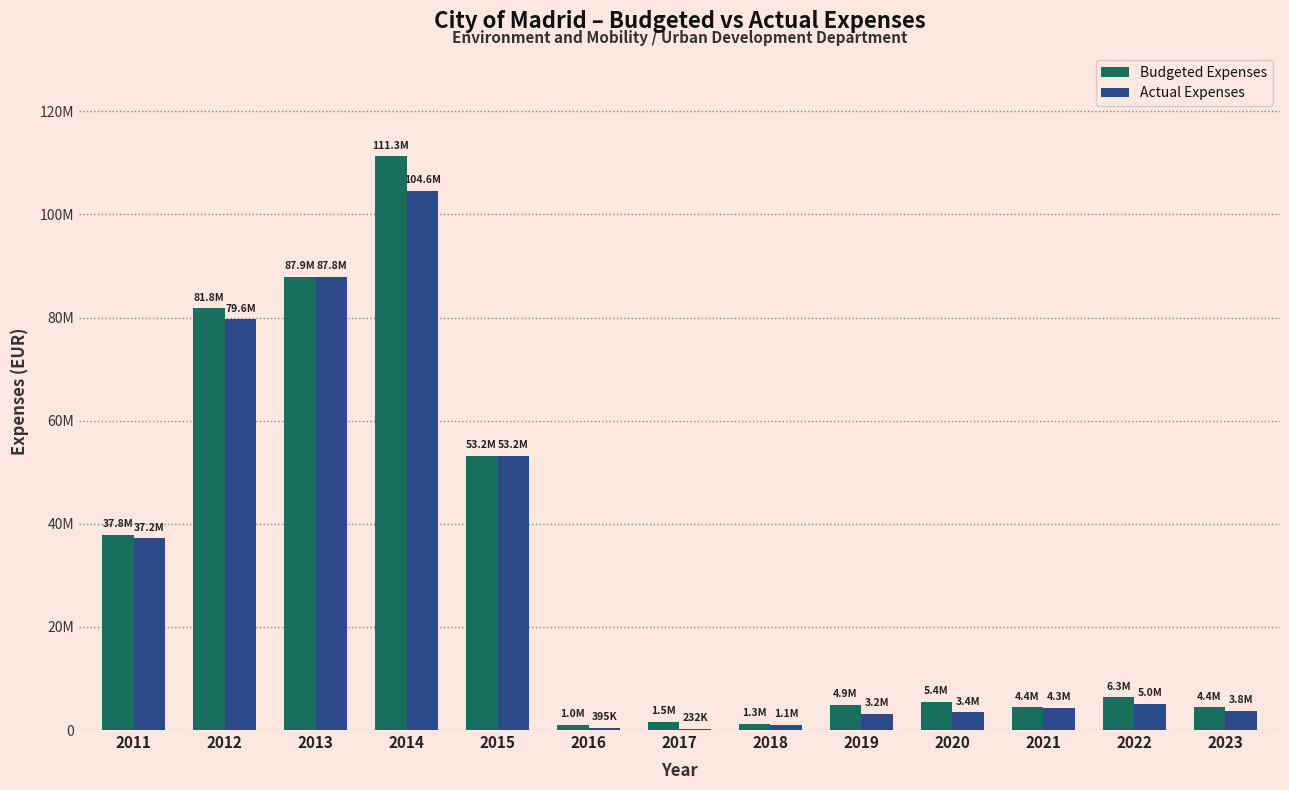

Which series has the largest total across all categories?

Budgeted Expenses